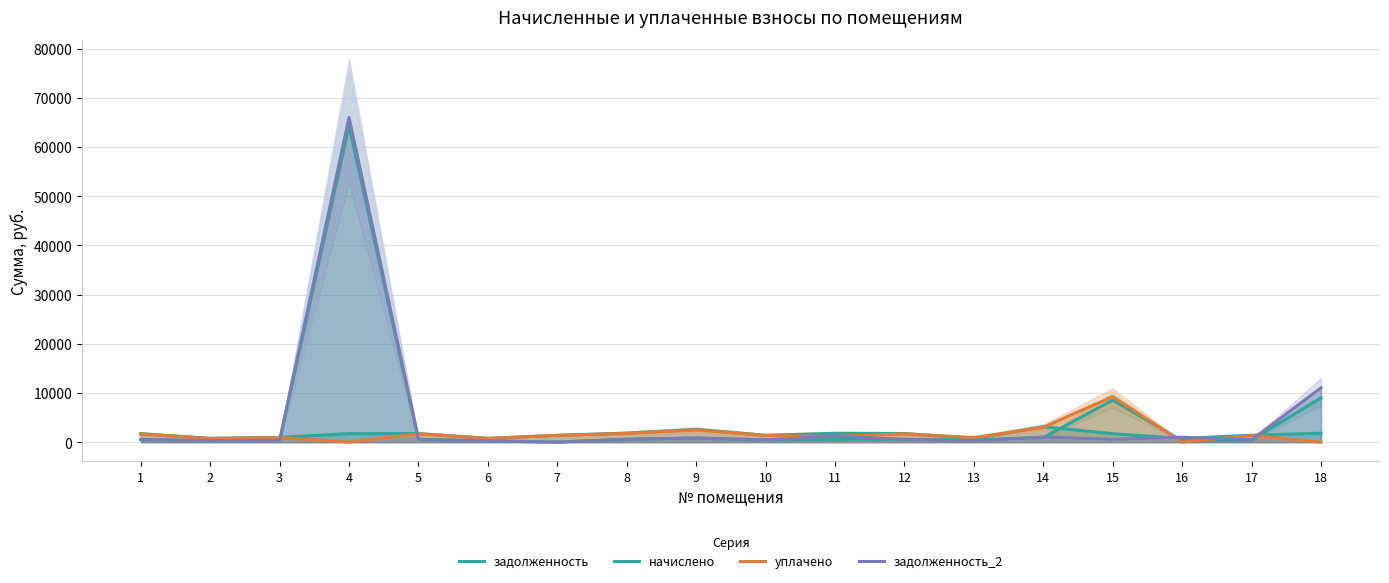

Reading left to right, what are all the values shown in this chart?

задолженность: 516.8	231.1	291.0	64332.4	523.5	232.4	0.0	554.1	780.5	419.6	542.1	525.5	440.1	943.1	8530.0	229.8	420.2	9007.0
начислено: 1708.7	764.1	962.3	1708.7	1730.8	768.5	1374.1	1832.1	2580.8	1387.3	1792.4	1737.4	733.3	3118.0	1708.7	759.7	1389.5	1807.8
уплачено: 1656.0	740.5	932.6	0.0	1677.3	744.8	1374.1	1775.5	2499.3	1344.4	1139.6	1683.7	919.6	3021.7	9265.6	0.0	1346.5	0.0
задолженность_2: 569.6	254.7	320.8	66041.2	576.9	256.2	0.0	610.7	860.2	462.4	1196.2	579.1	245.9	1039.3	571.4	993.2	463.1	11052.8